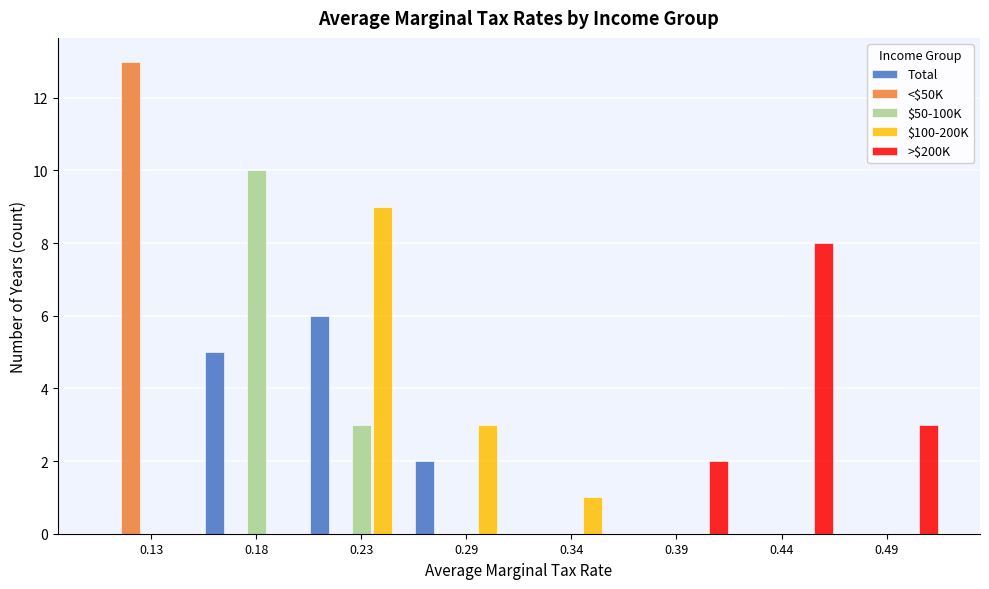

The $100-200K series shows 3 at 0.29. True or false?

True